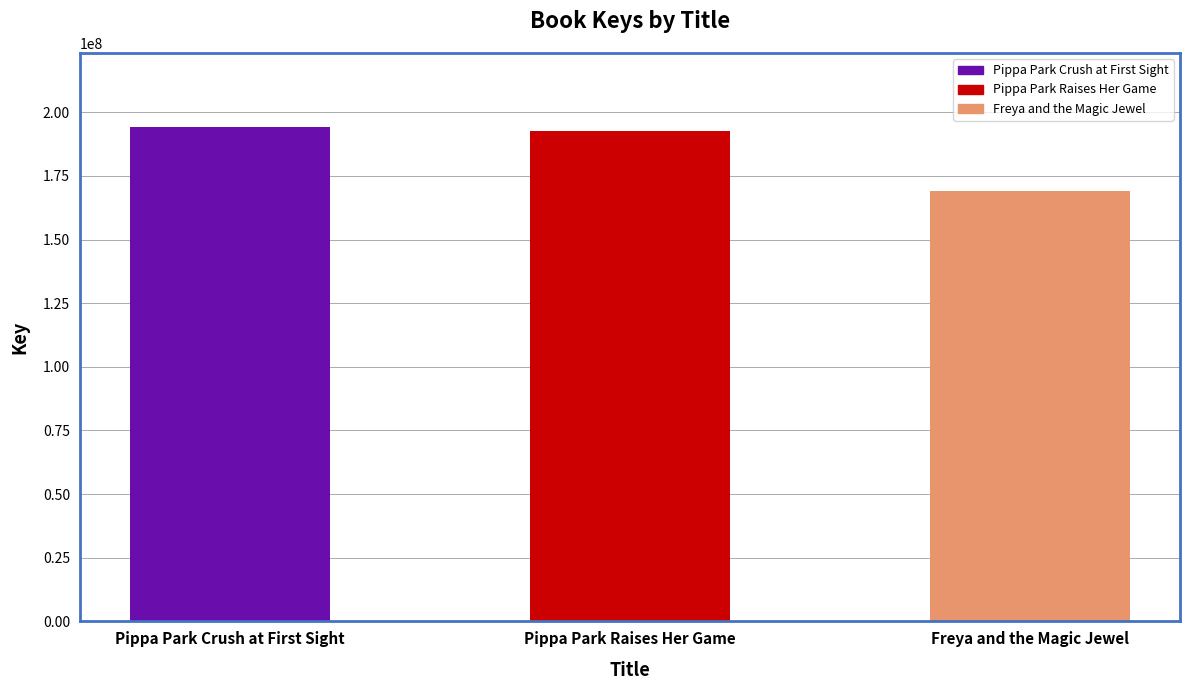

What is the value of the 2nd bar from the left?

192732218